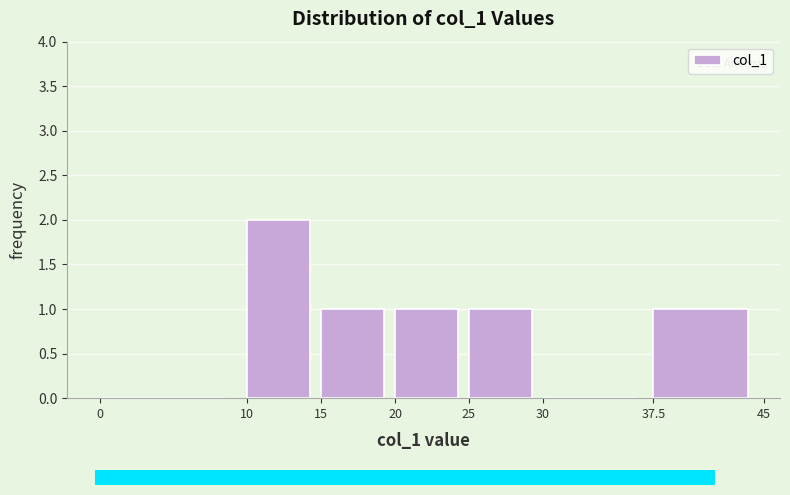

Reading left to right, list every bar in this chart as the range it spans on the x-axis followed by its height. The values are not printed on the chart, so give them approximately, as read against the axis.

0 to 10: 0
10 to 15: 2
15 to 20: 1
20 to 25: 1
25 to 30: 1
30 to 37.5: 0
37.5 to 45: 1